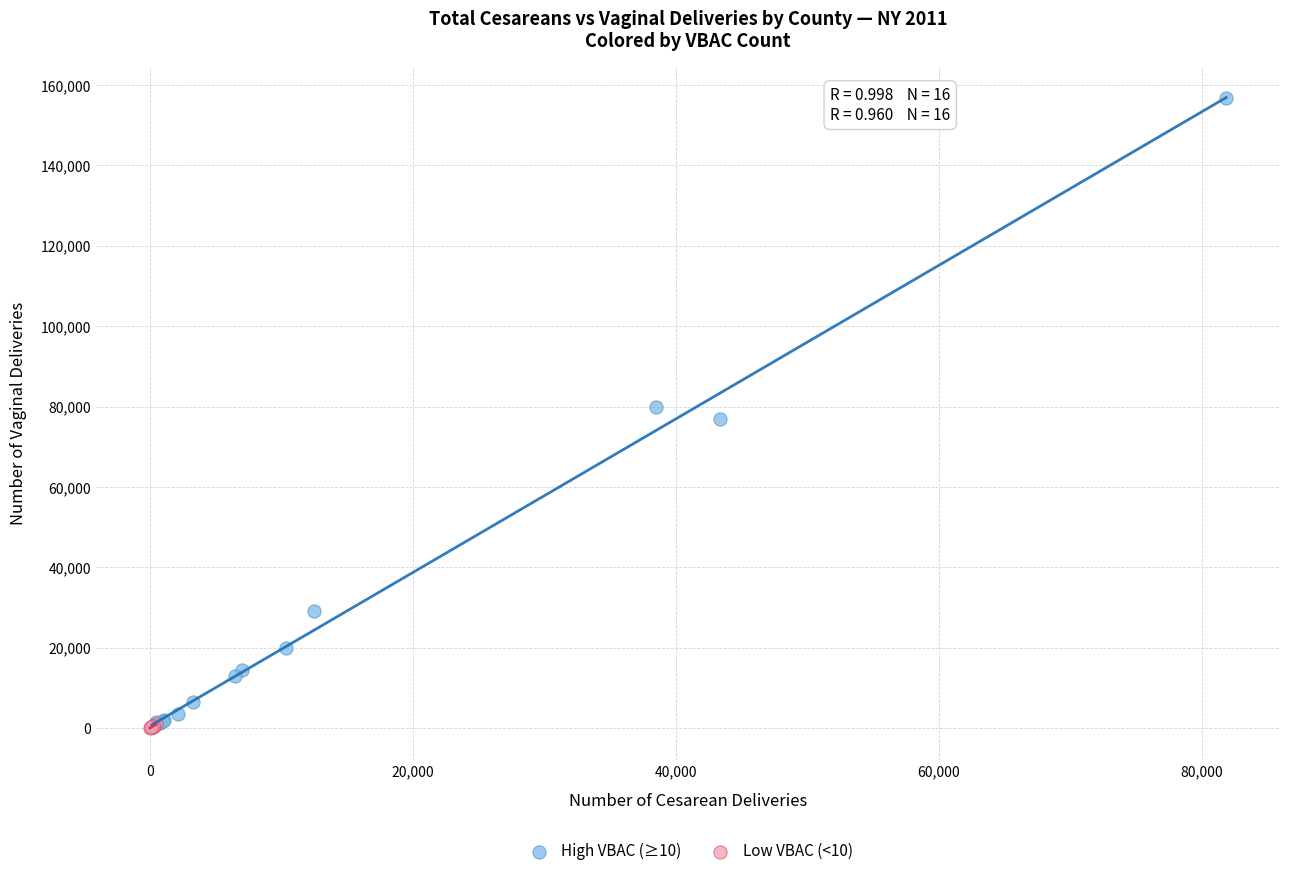

Which series contains the highest Y value?

High VBAC (≥10)